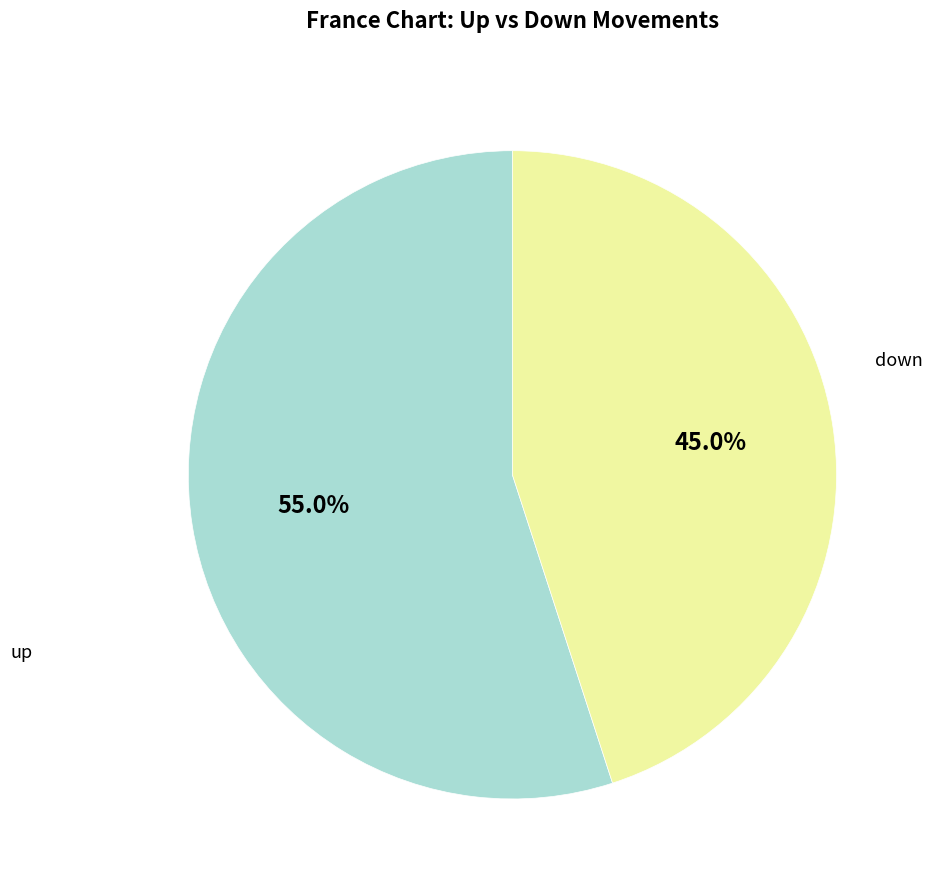

Is there a majority slice in this chart?

Yes